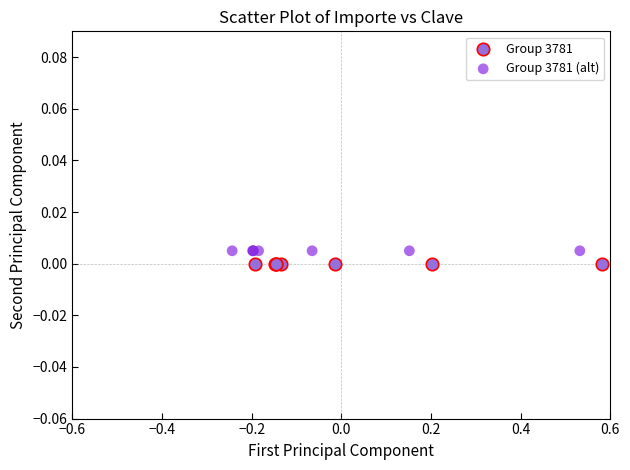

What are all the series names shown in the legend?

Group 3781, Group 3781 (alt)